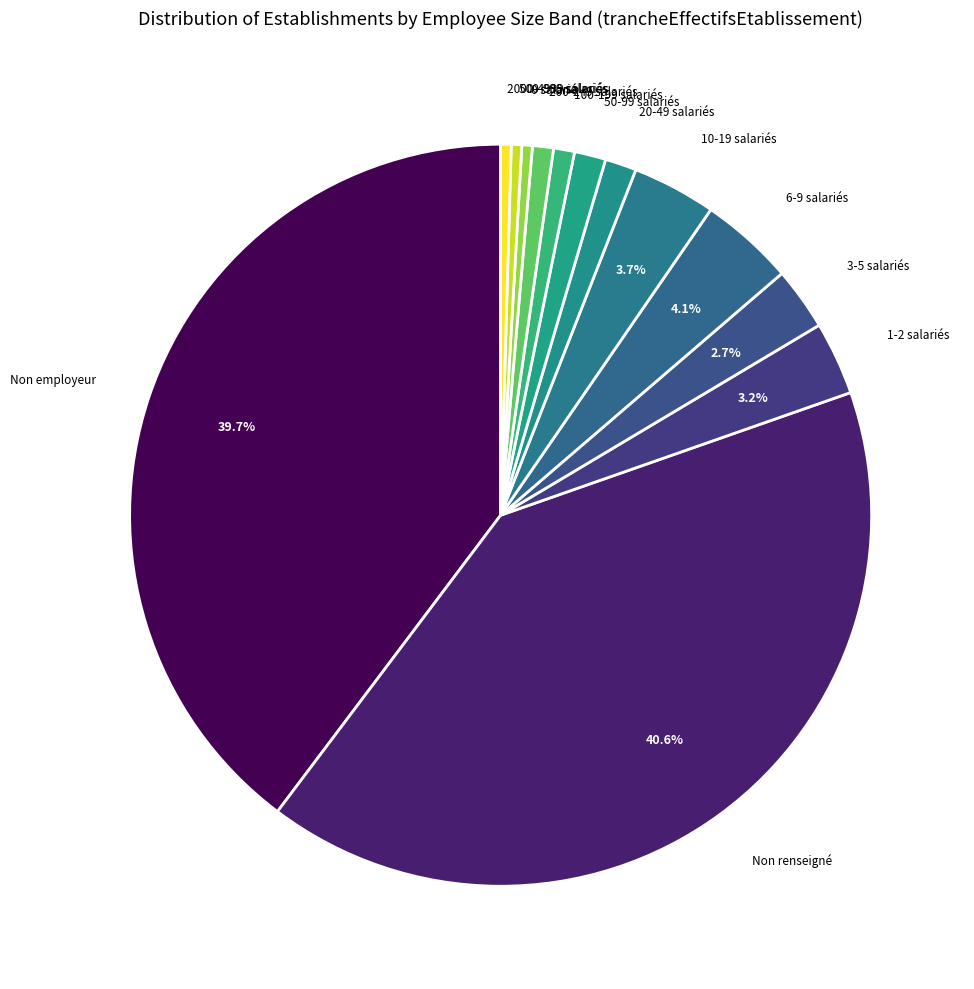

Do Non renseigné and 3-5 salariés together represent more than half of the pie?

No